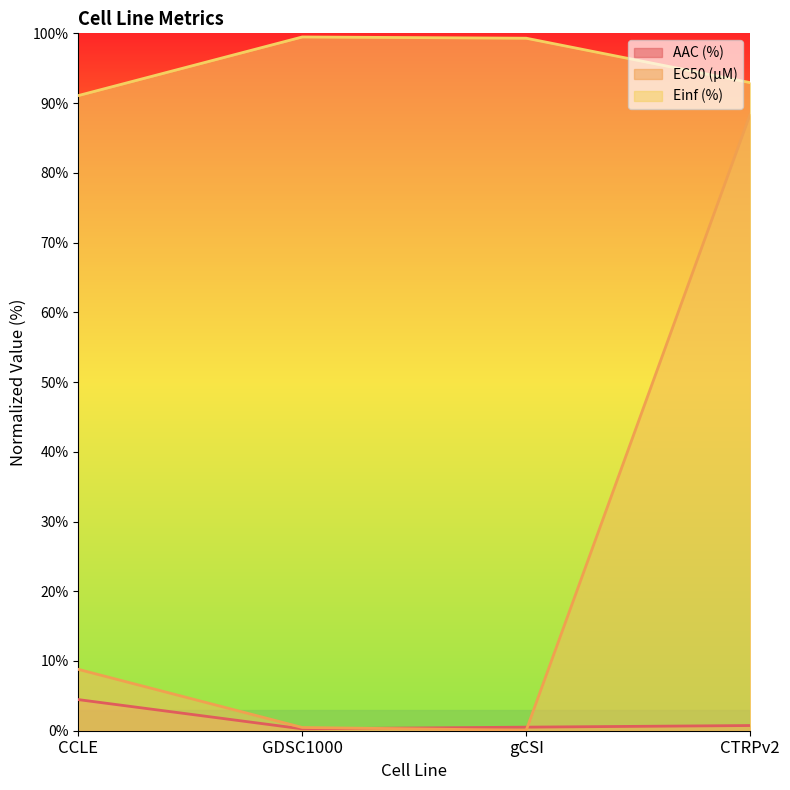

What is the maximum value shown in the chart?

99.5